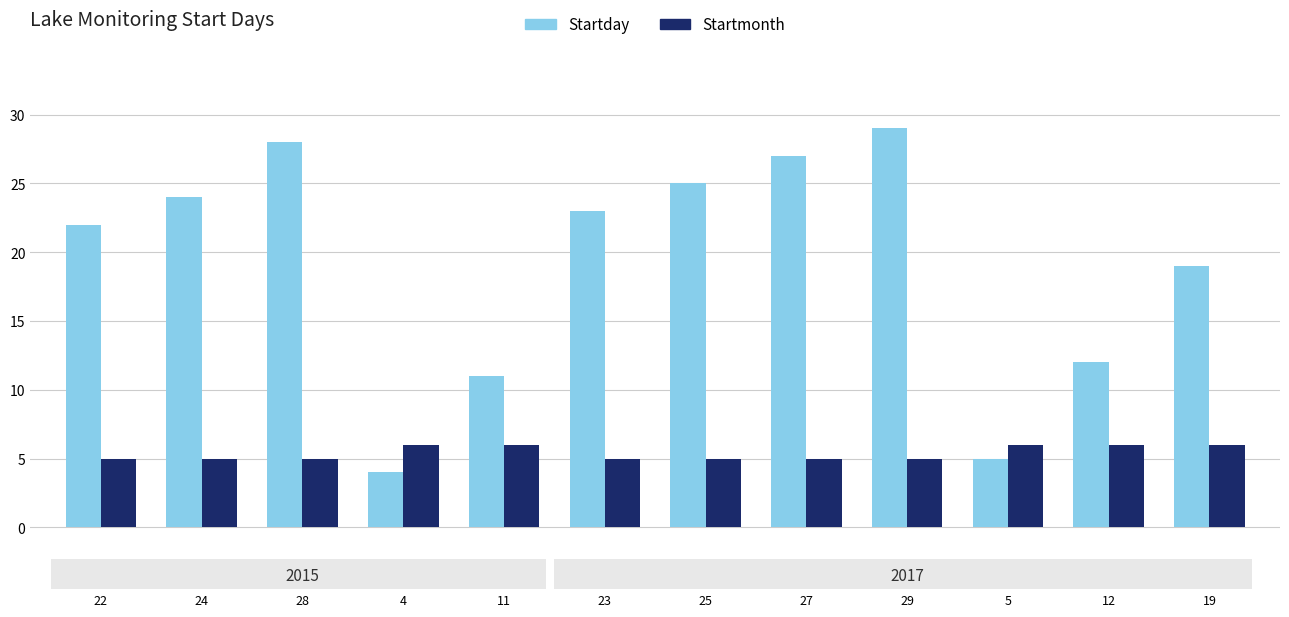

What is the difference between the maximum and minimum values in the Startday series?

25